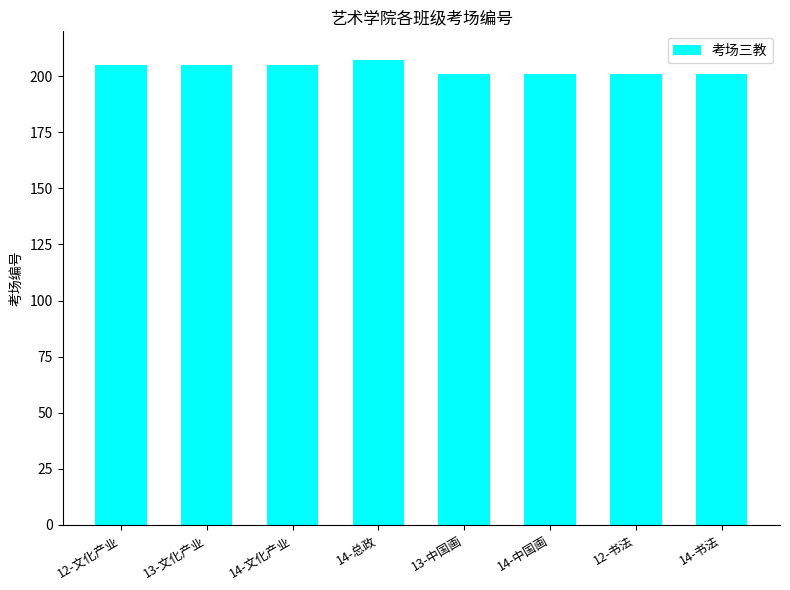

What is the sum of all values?

1626